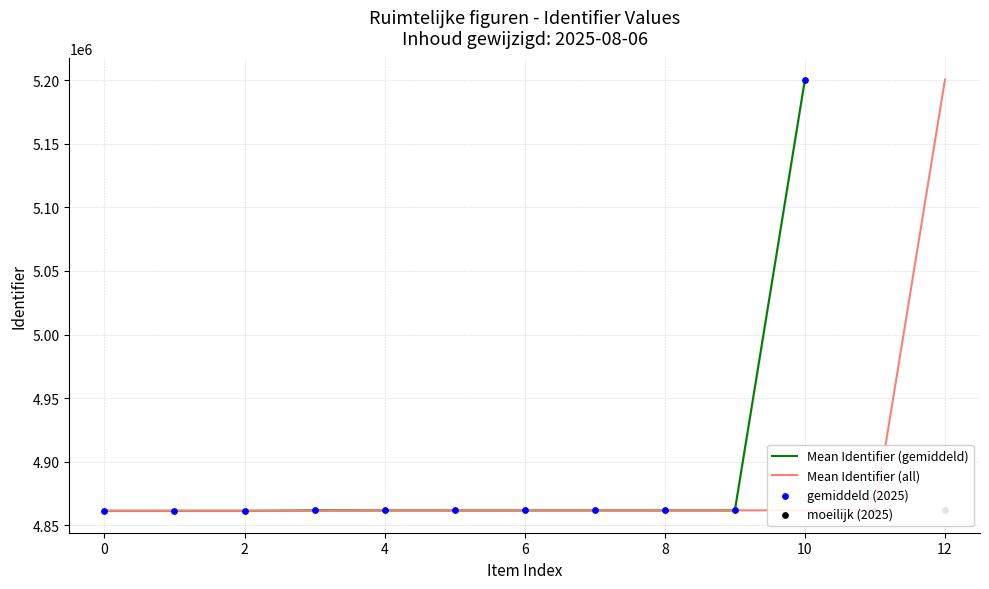

What is the lowest value of the Mean Identifier (gemiddeld) series?

4861449